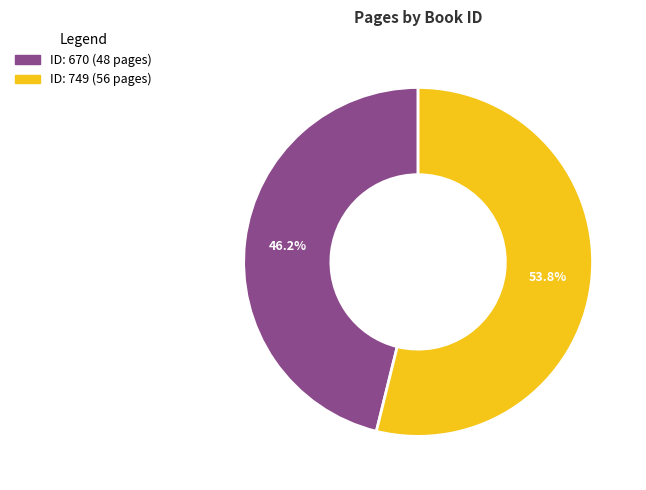

Is there any slice that represents more than half of the pie?

Yes